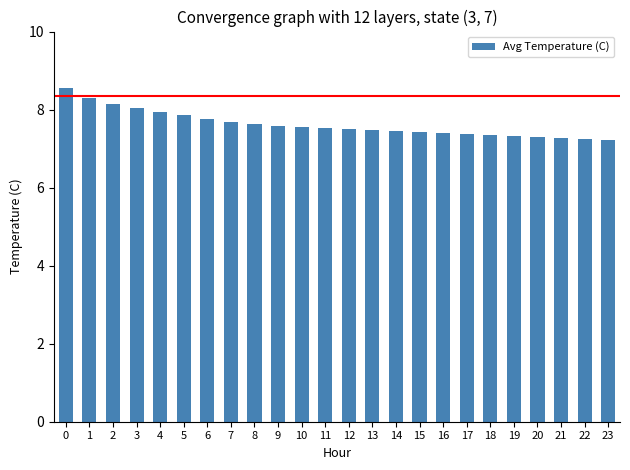

The value at 12 is 4.8. True or false?

False